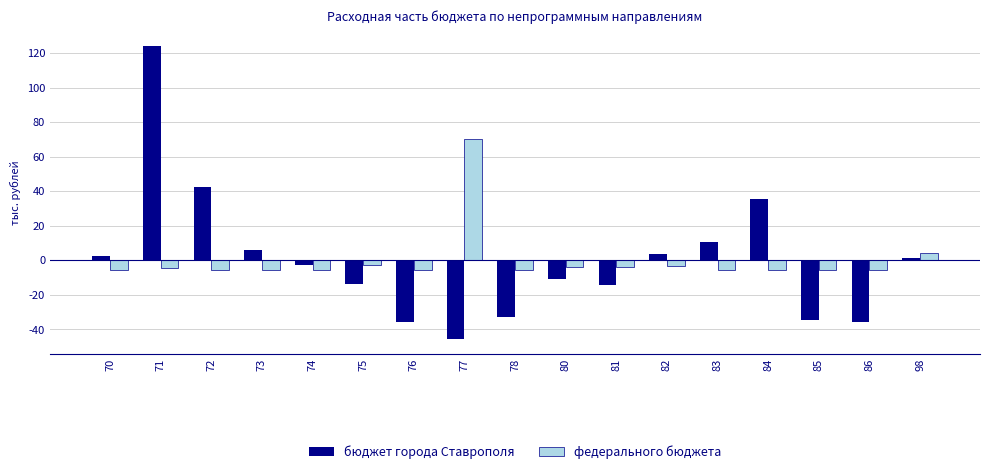

What is the maximum value for бюджет города Ставрополя?

124.0